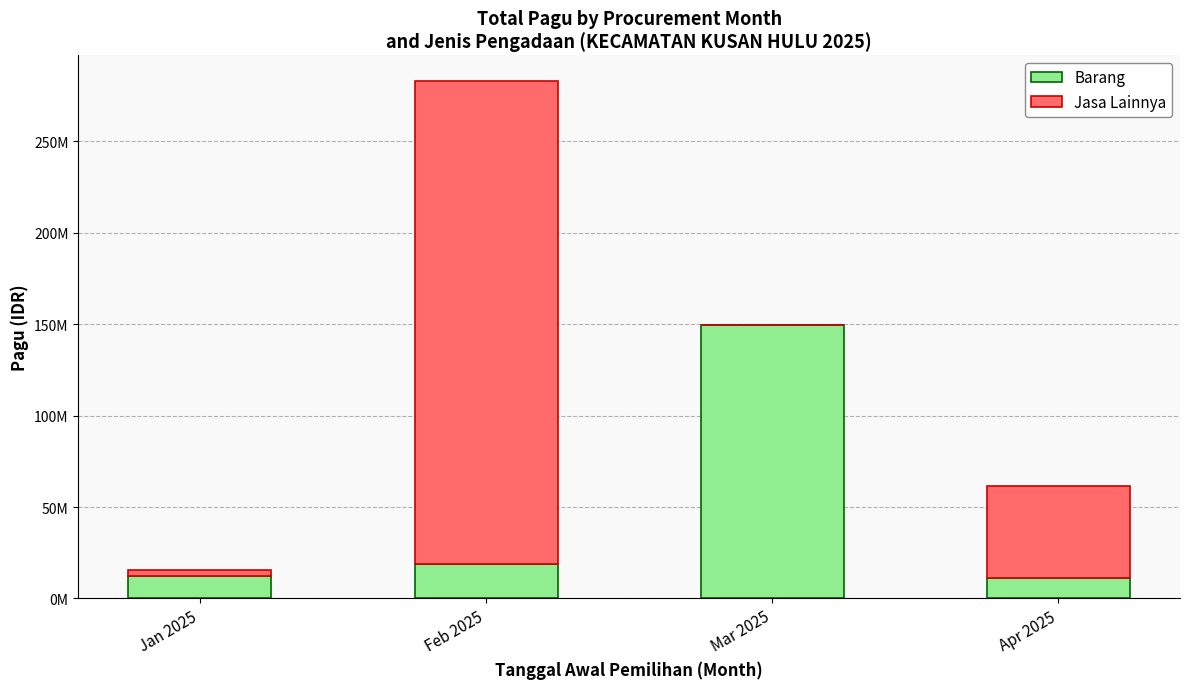

What are all the series names shown in the legend?

Barang, Jasa Lainnya